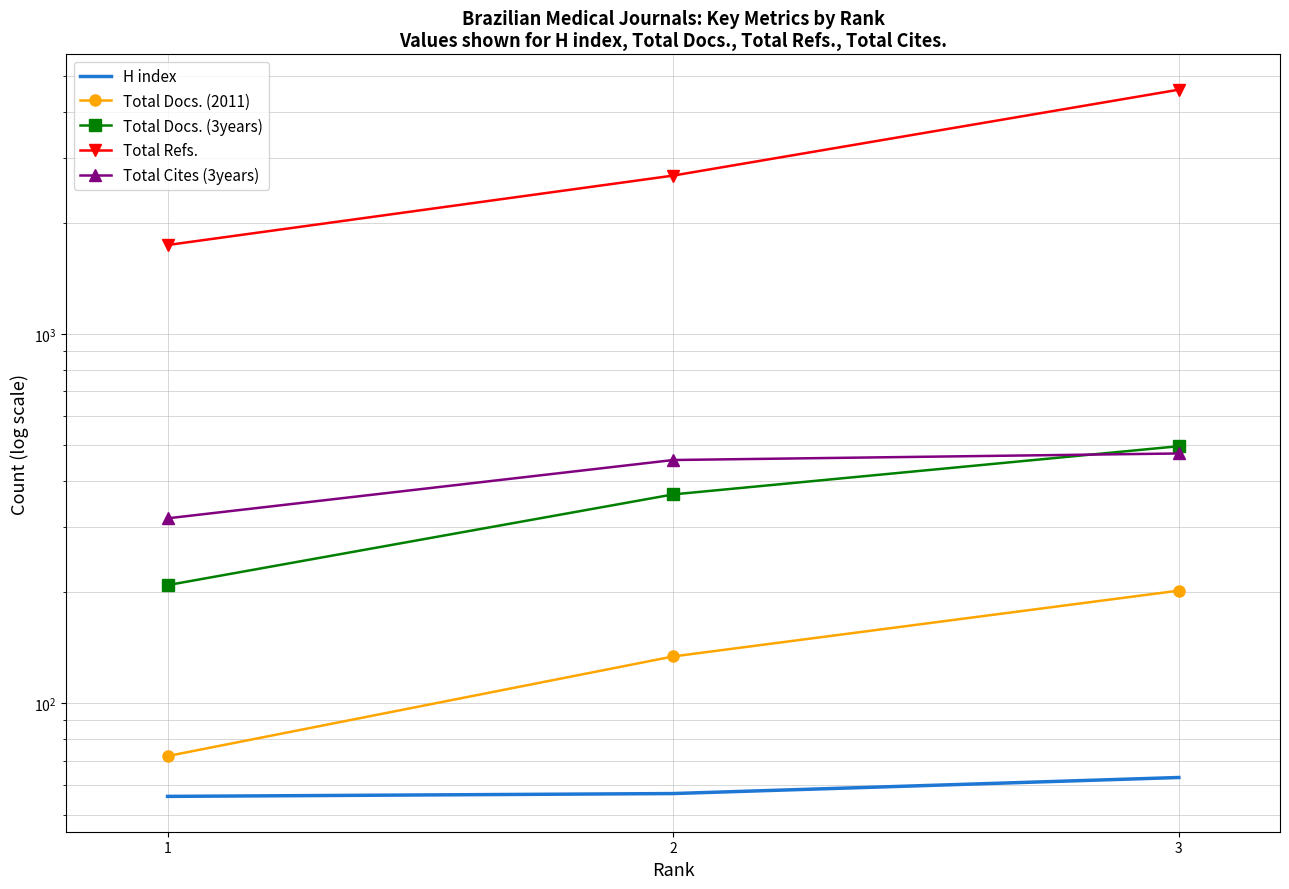

Which category has the highest value across all series?

3